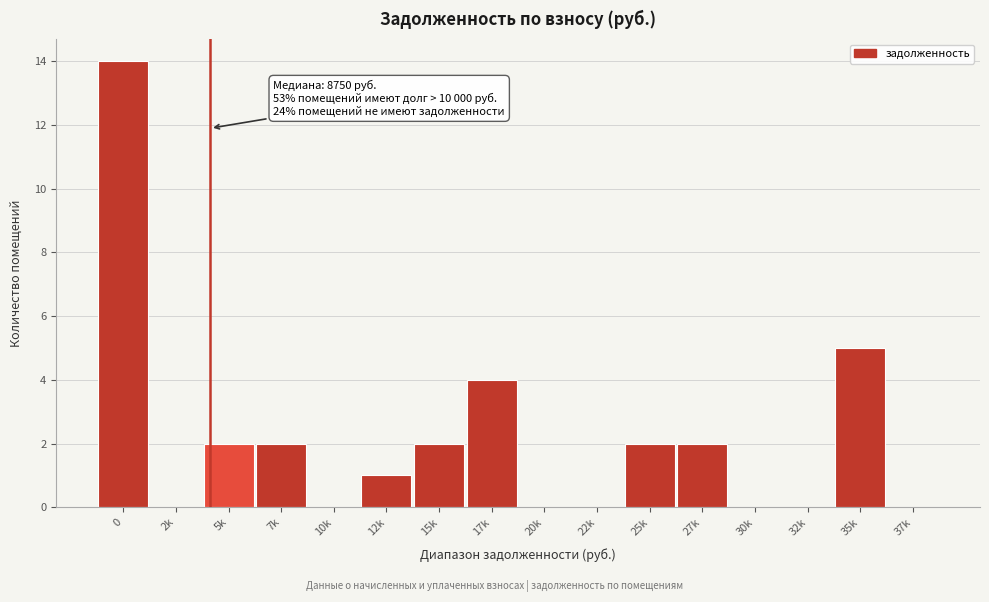

Reading left to right, what are all the values shown in this chart?

0=14	2k=0	5k=2	7k=2	10k=0	12k=1	15k=2	17k=4	20k=0	22k=0	25k=2	27k=2	30k=0	32k=0	35k=5	37k=0